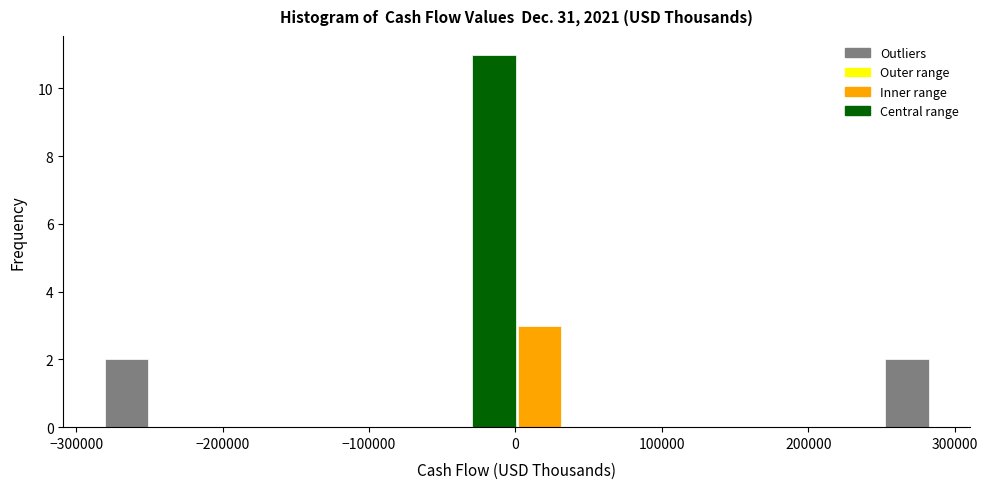

Read against the x-axis, roughly where is the centre of the tallest bar?

-10000